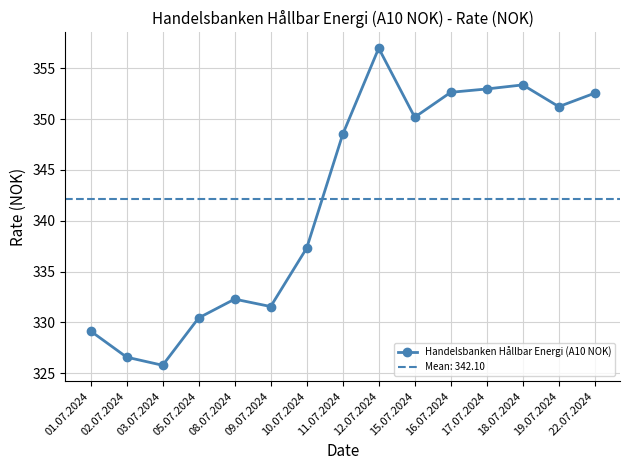

Reading left to right, extract all data points from this chart.

329.1	326.6	325.8	330.4	332.3	331.6	337.3	348.5	357.0	350.2	352.6	353.0	353.4	351.2	352.6